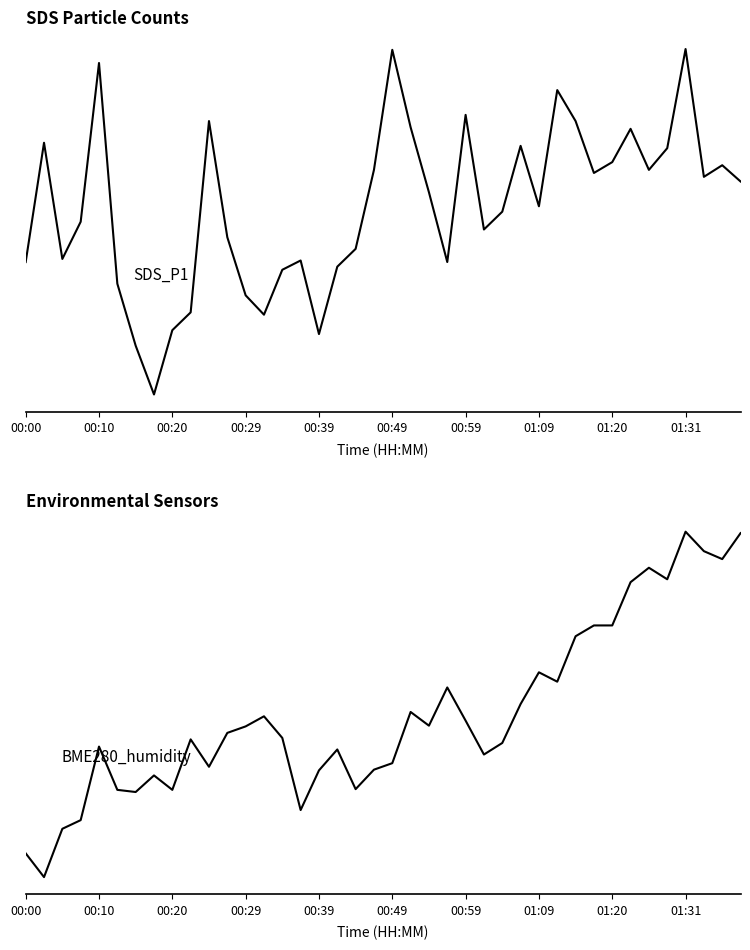

True or false: BME280_humidity and SDS_P1 cross at least once.

False